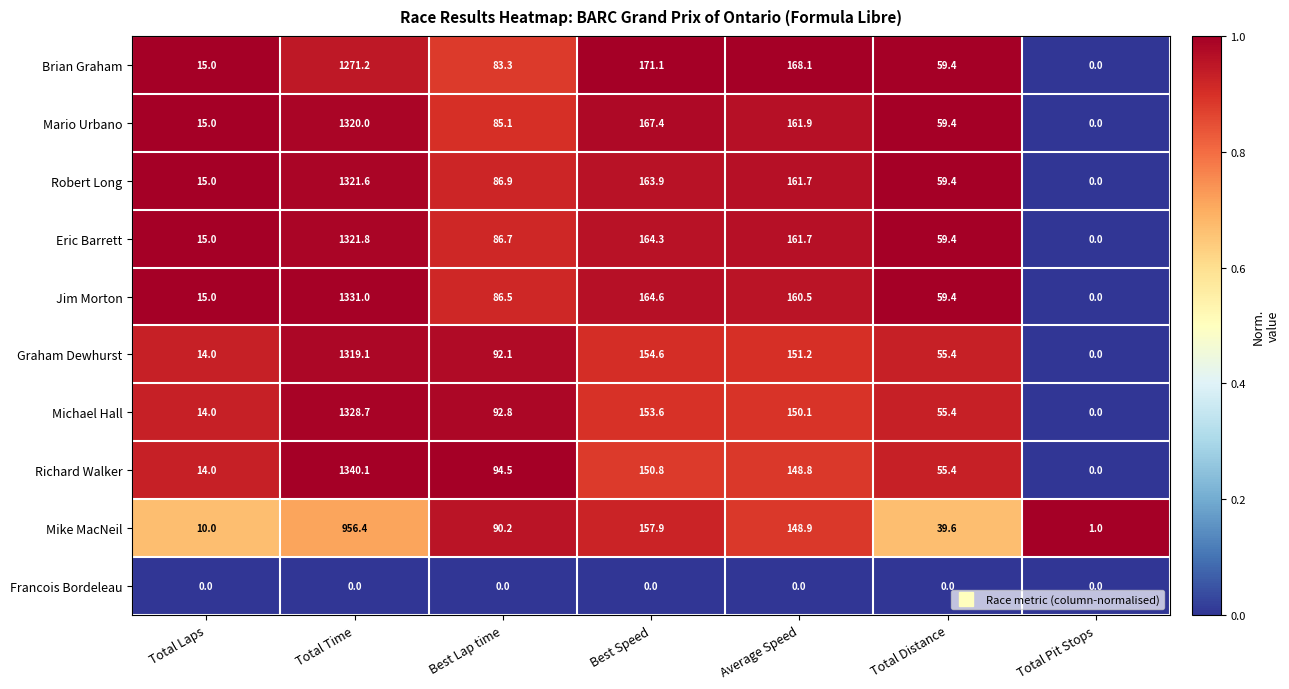

At which category does the chart reach its peak across all series?

Total Time